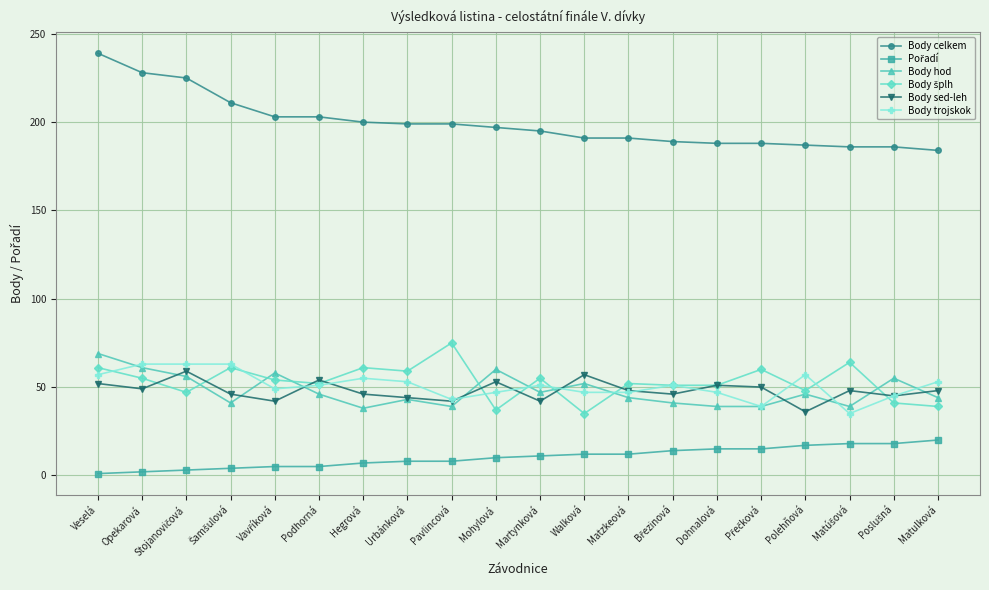

At which category is the sum across all series the highest?

Veselá